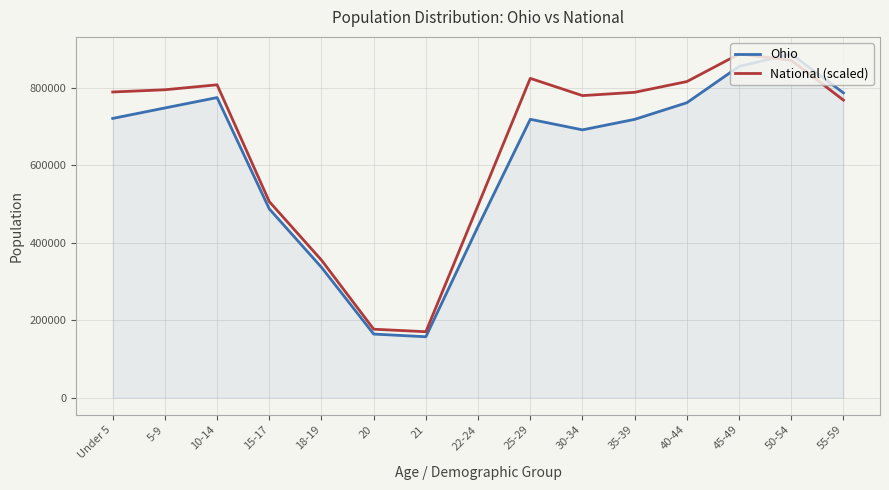

Which series changed the most between 5-9 and 18-19?

National (scaled)